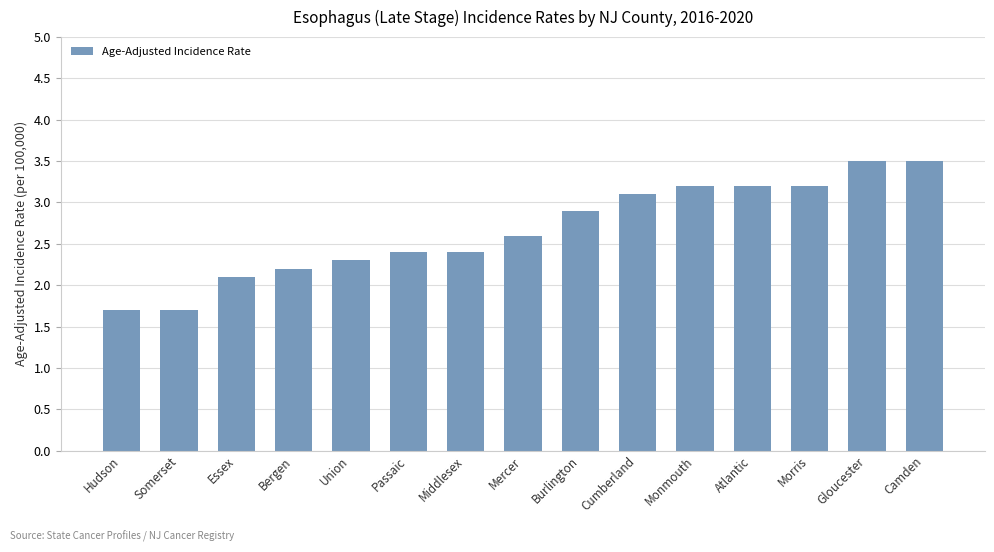

What is the smallest value displayed?

1.7